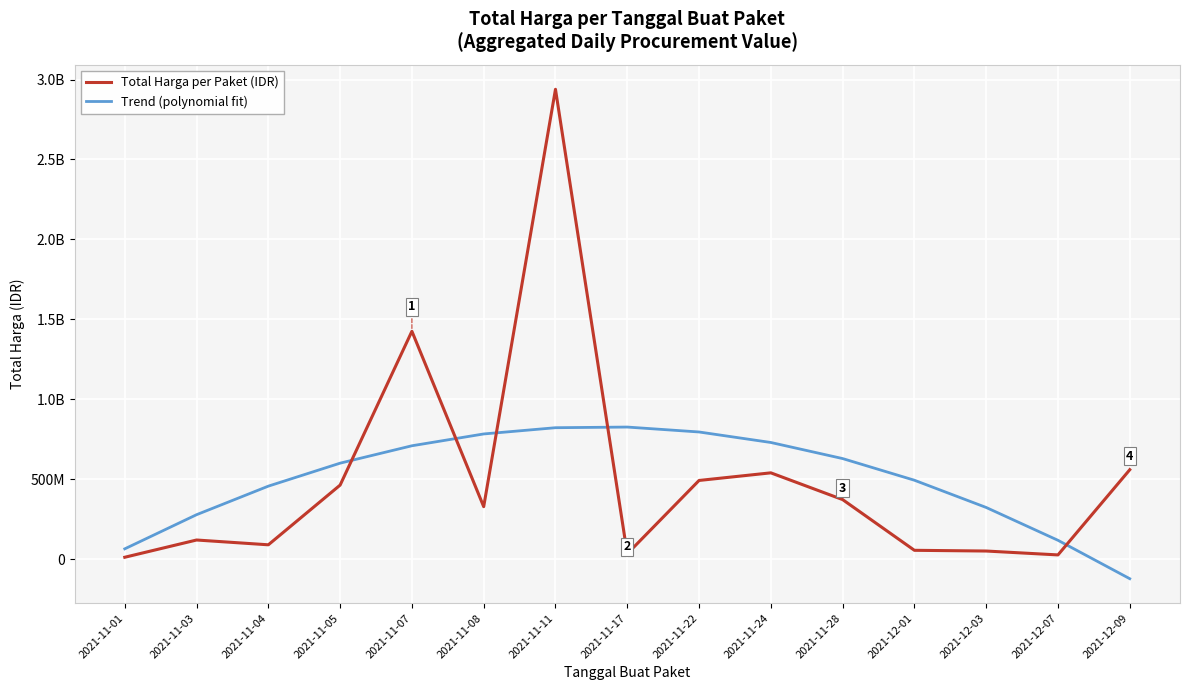

How many data points in Total Harga per Paket (IDR) are less than 329124000?

7